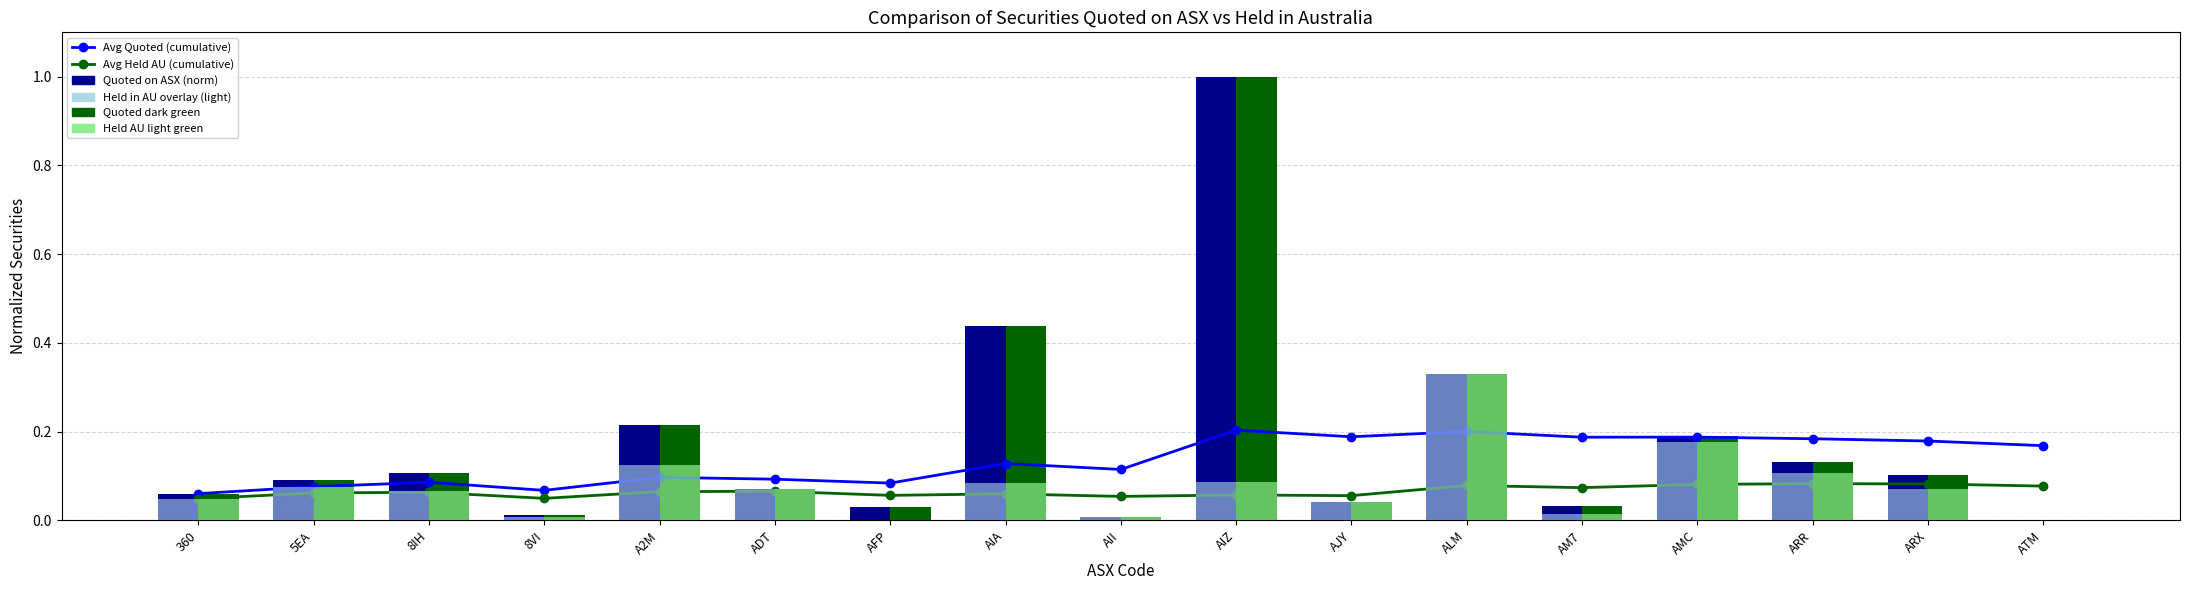

True or false: Held in AU (light green) has a value of 0.1 at ADT.

True